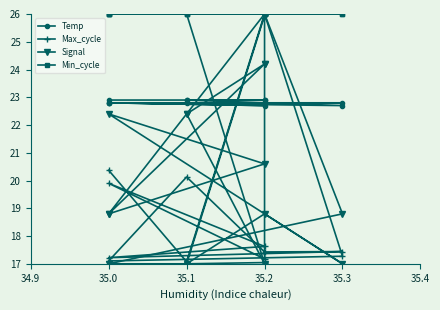

What is the maximum value for Max_cycle?

26.0